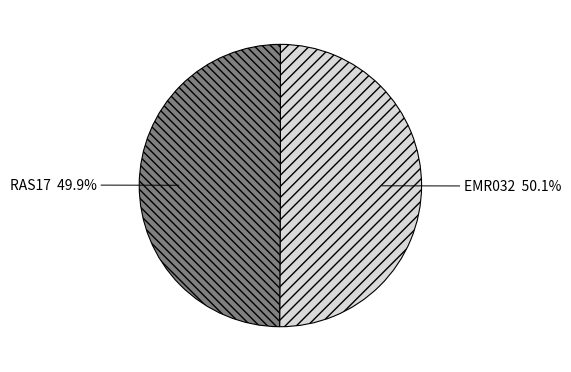

What is the total percentage of EMR032 and RAS17?

100.0%